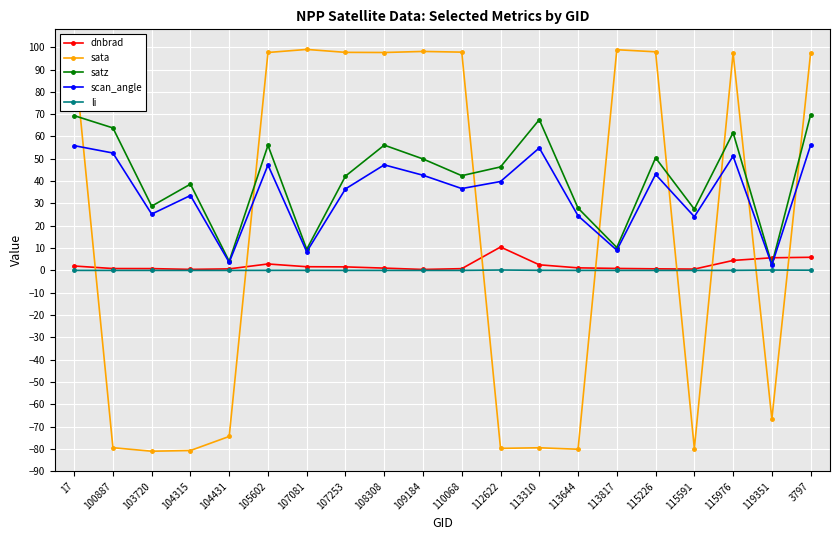

Which series changed the most between 105602 and 112622?

sata